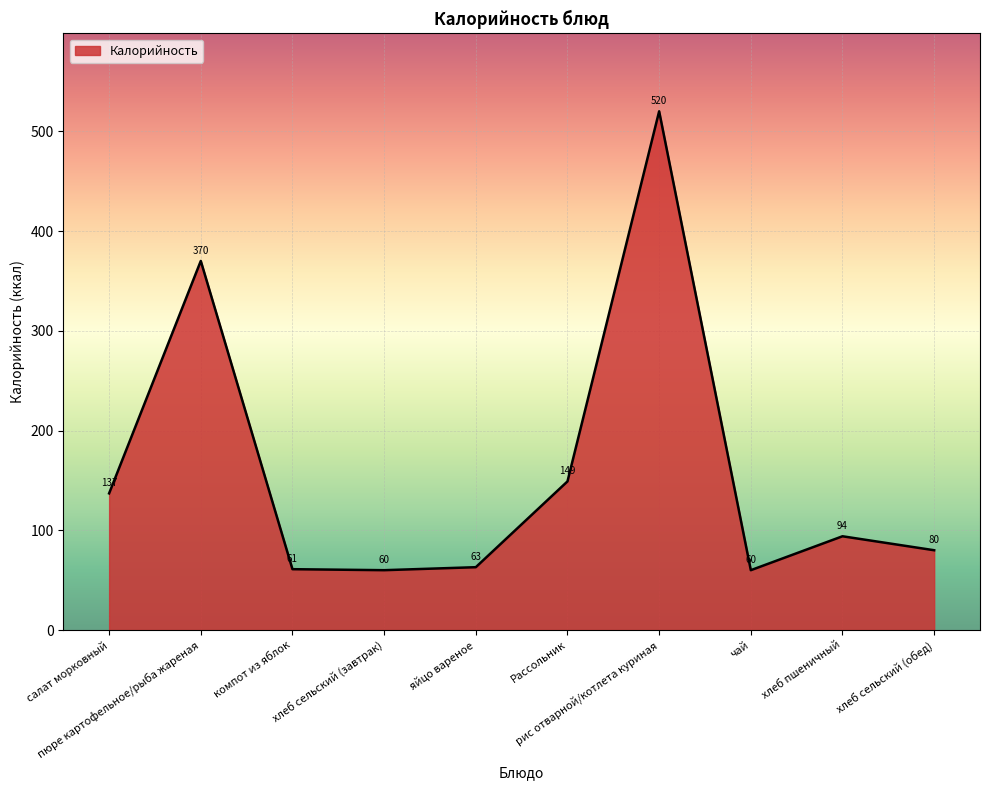

Reading left to right, transcribe all the data shown in this chart.

салат морковный=137	пюре картофельное/рыба жареная=370	компот из яблок=61	хлеб сельский (завтрак)=60	яйцо вареное=63	Рассольник=149	рис отварной/котлета куриная=520	чай=60	хлеб пшеничный=94	хлеб сельский (обед)=80